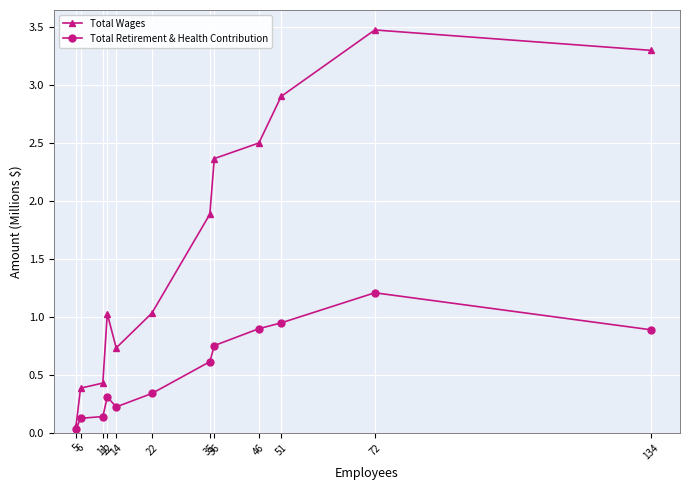

Which series has the largest total across all categories?

Total Wages